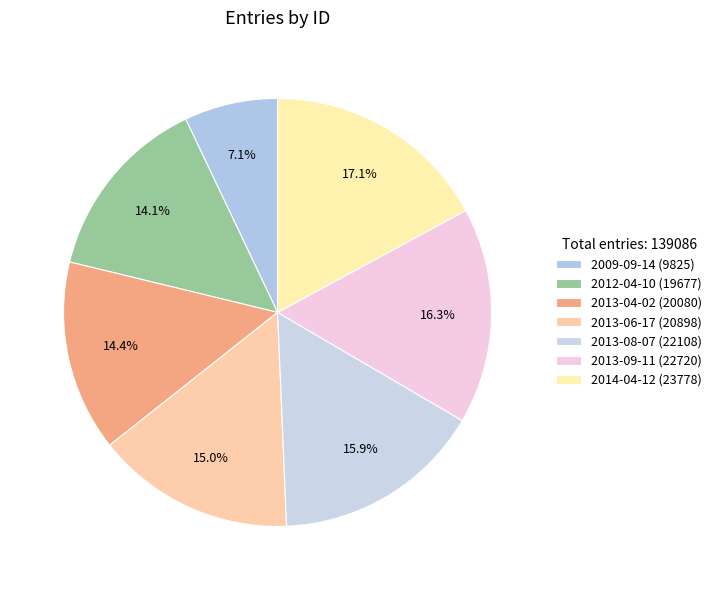

Count the number of slices in the pie.

7